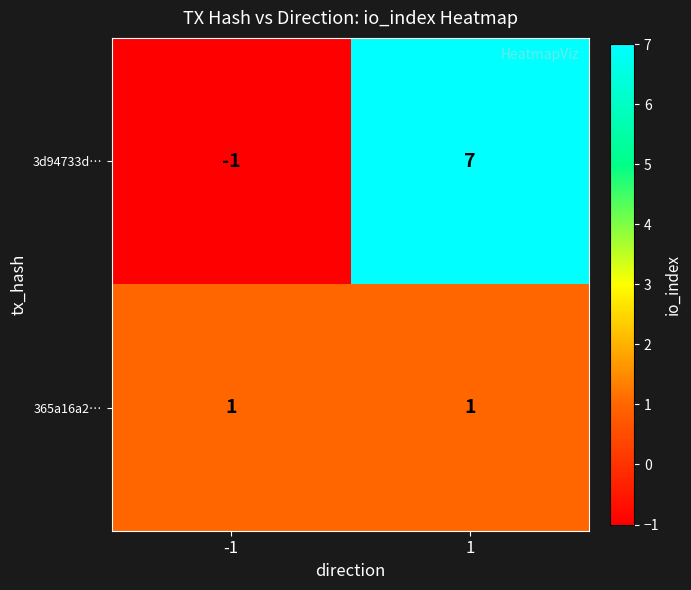

Which series changed the most between -1 and 1?

3d94733d…